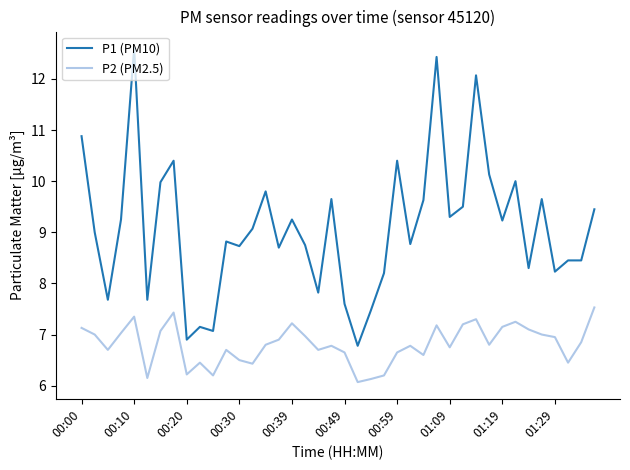

What is the smallest value displayed?

6.1